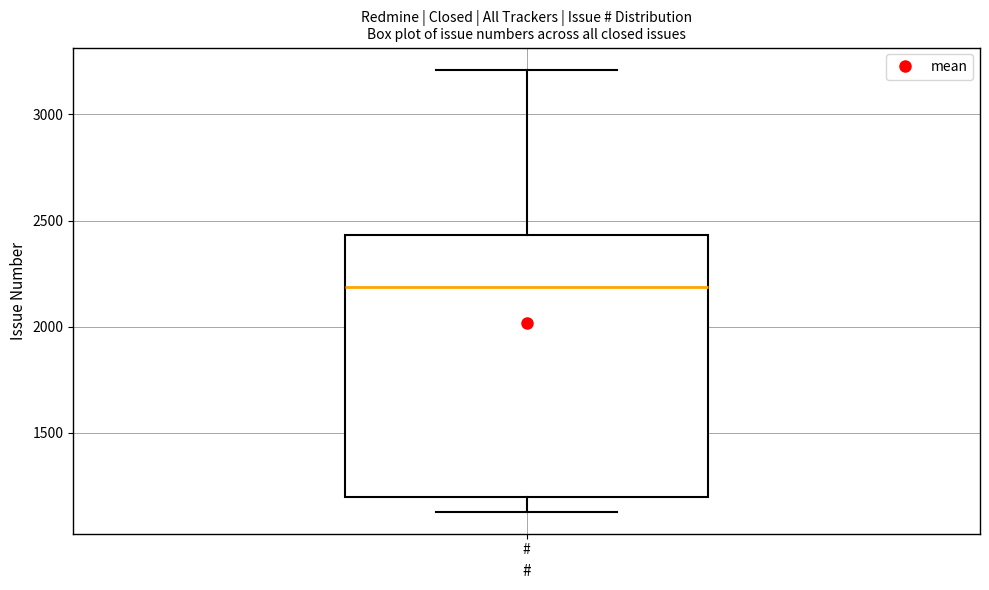

Transcribe this box plot: give where the median line is, the range the box spans, and where the two whiskers end, as read against the y-axis. The values are not printed on the chart, so give them approximately, as read against the axis.

median 2200, box 1200 to 2450, whiskers 1150 to 3200